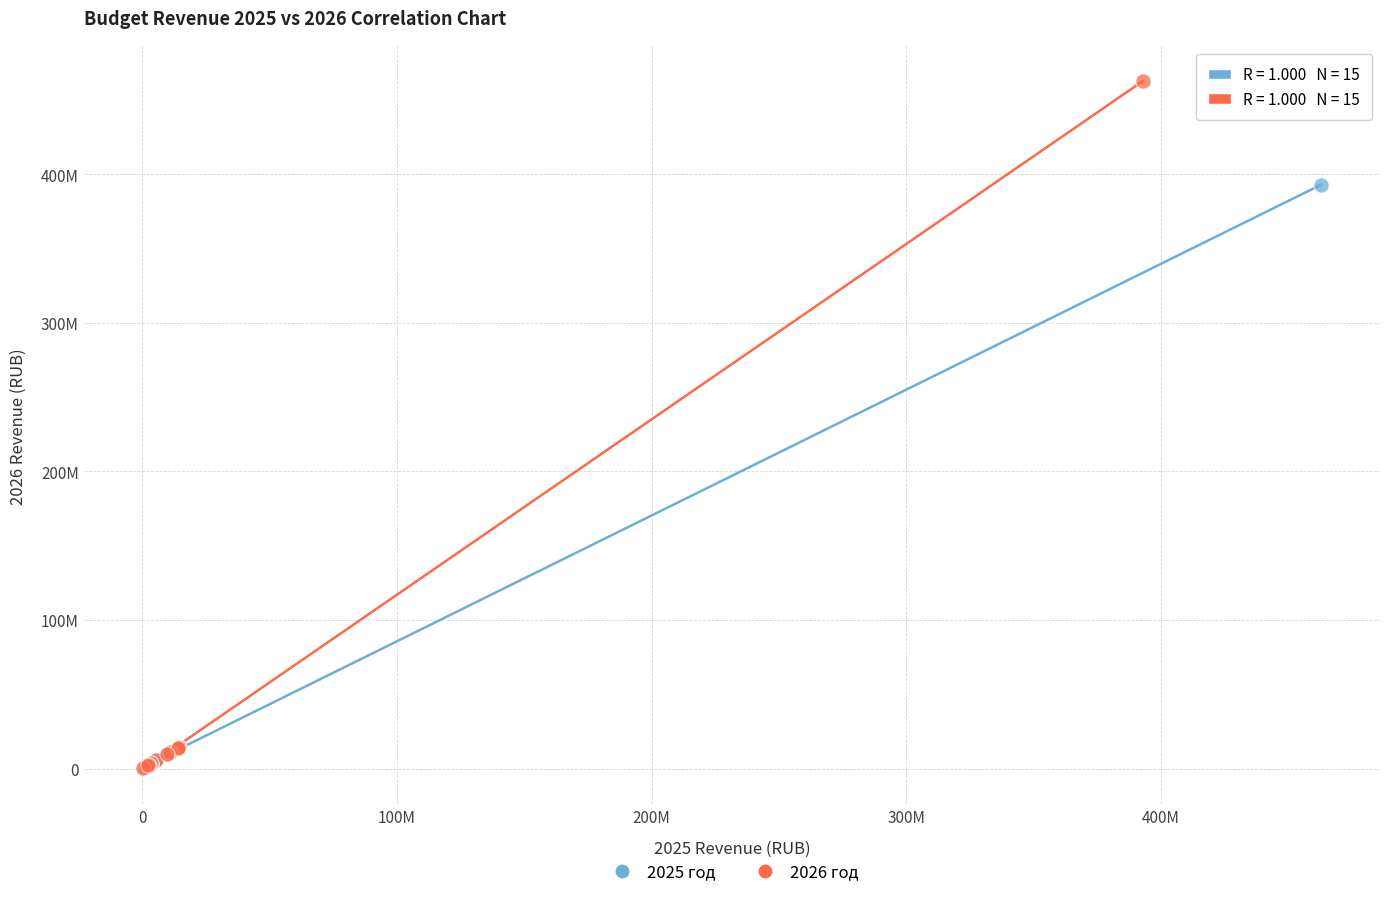

Which series contains the highest Y value?

2026 год